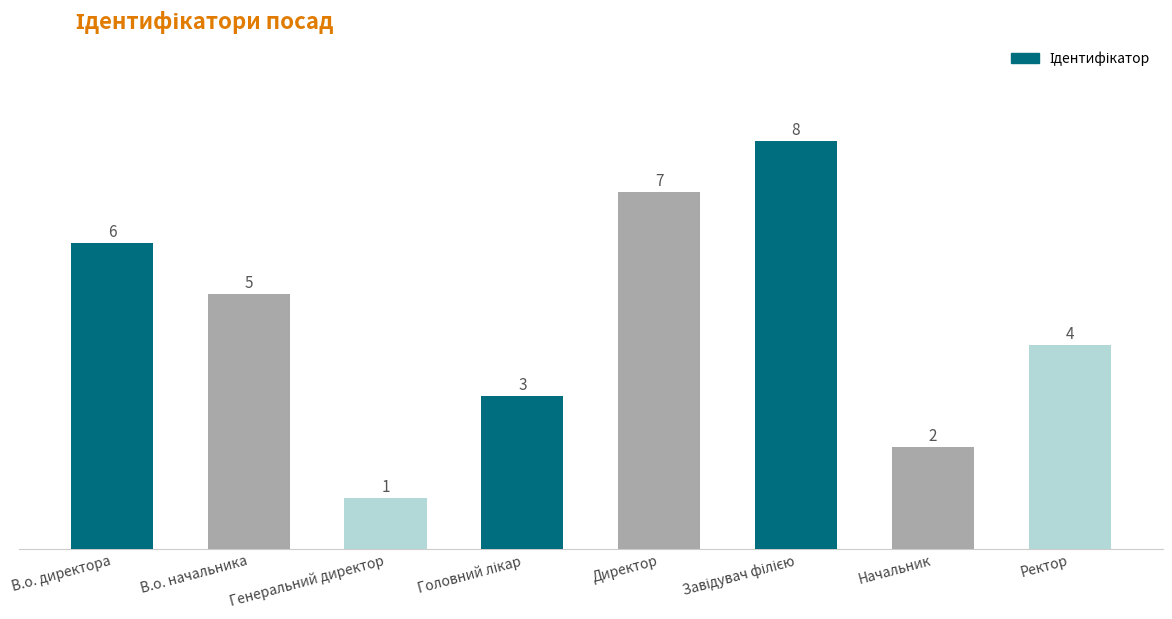

At which label does the data first exceed 5?

В.о. директора